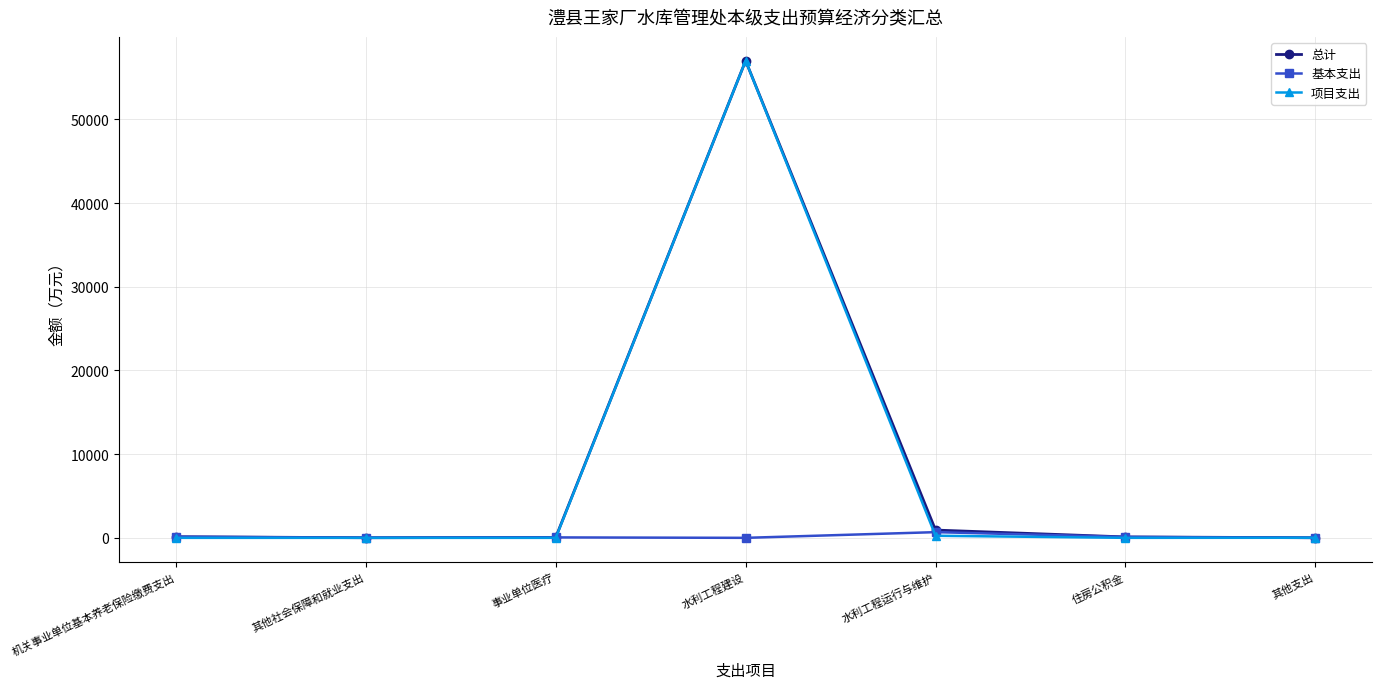

The 项目支出 series shows 0.0 at 机关事业单位基本养老保险缴费支出. True or false?

True